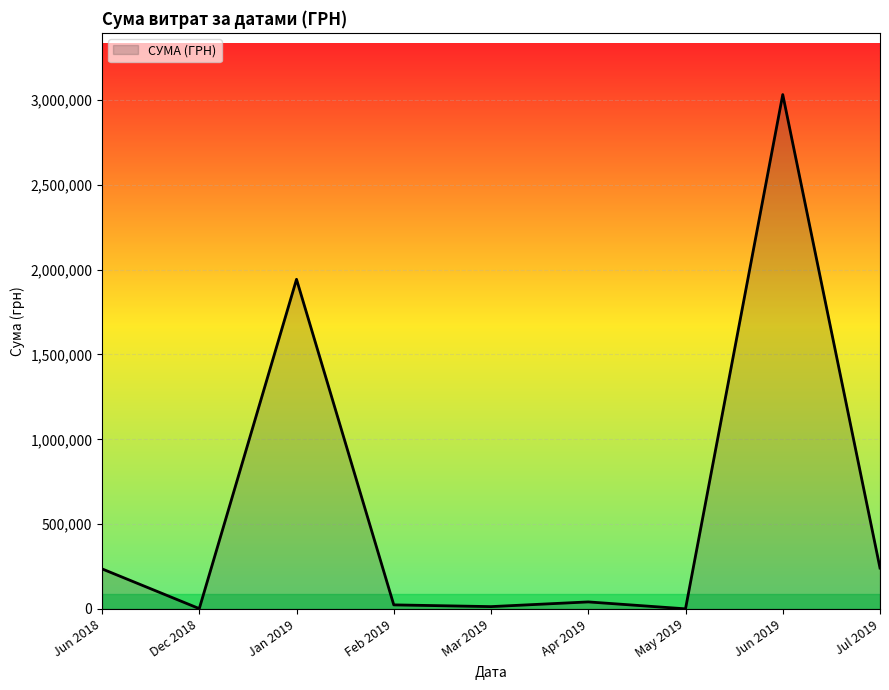

At which category does the chart reach its peak across all series?

Jun 2019